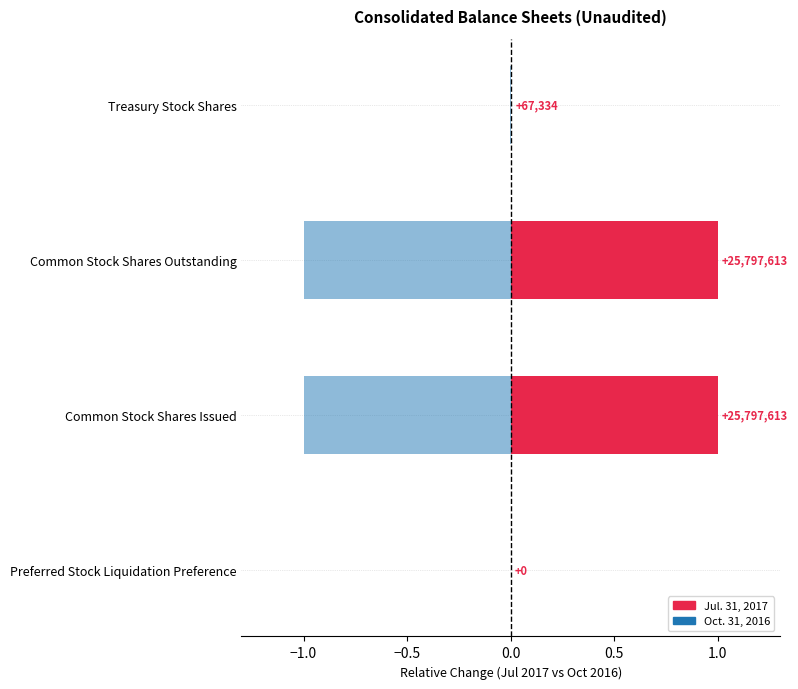

What is the smallest value displayed?

-1.0